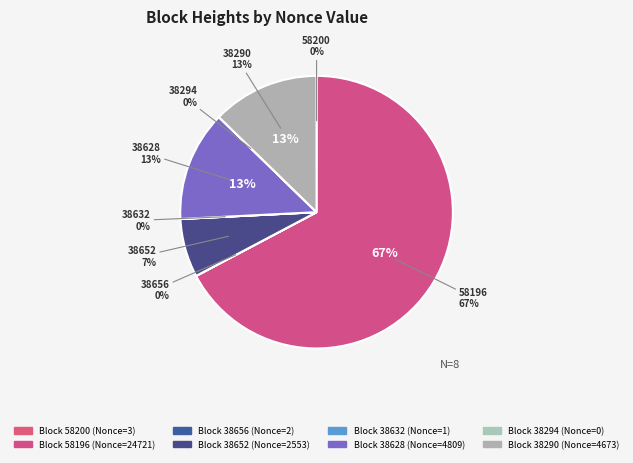

Which has a higher value, 38628 or 38656?

38628